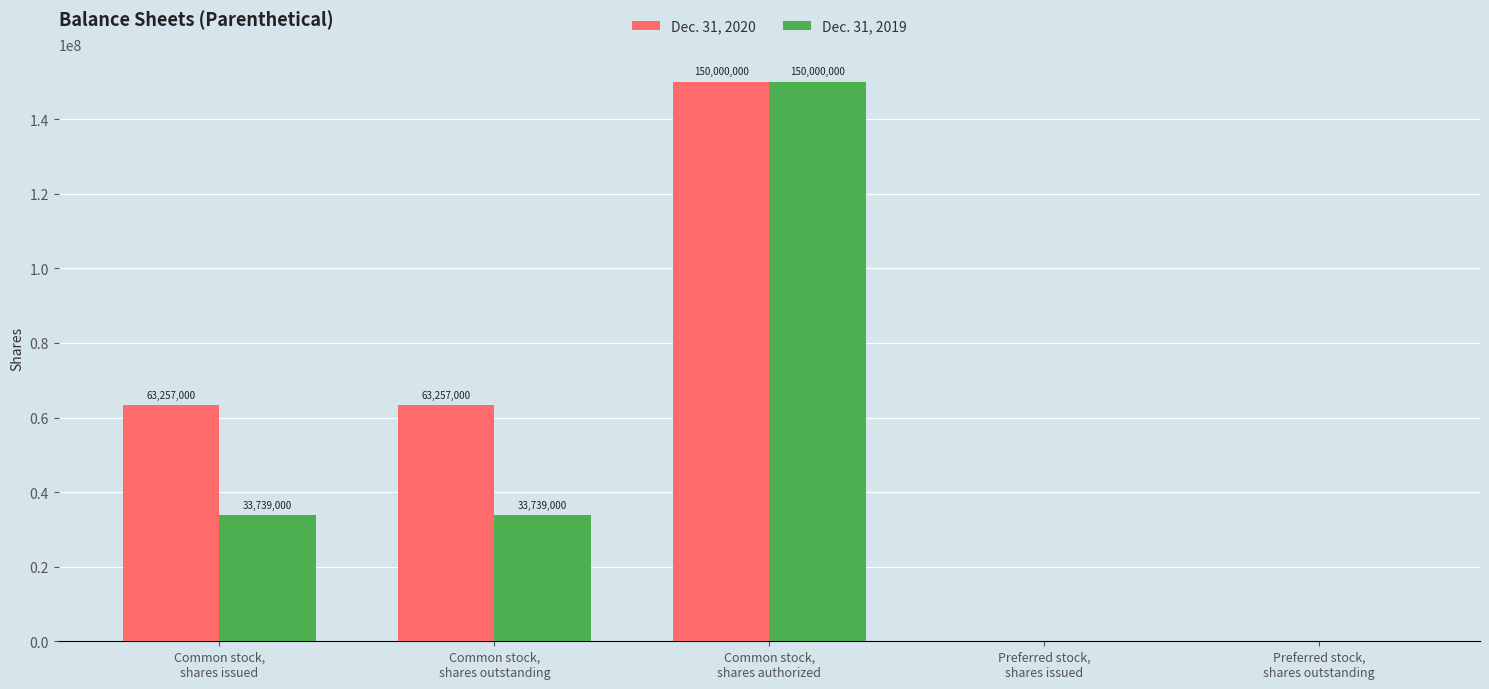

True or false: Dec. 31, 2019 has a value of 19186831 at Common stock,
shares outstanding.

False